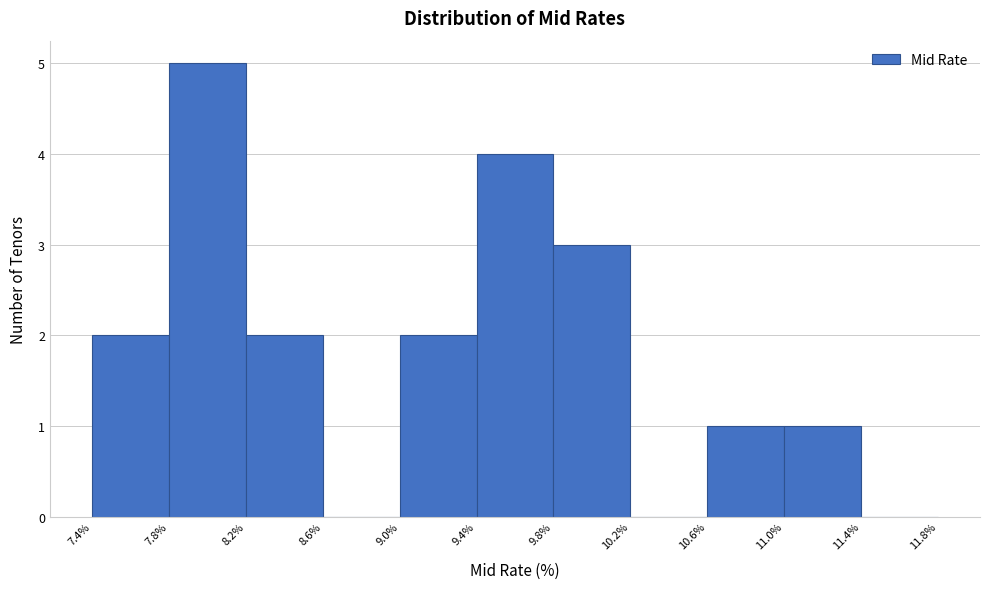

Reading left to right, transcribe this chart: for each bar, give the range it covers on the x-axis and its height. The values are not printed on the chart, so give them approximately, as read against the axis.

7.4% to 7.8%: 2
7.8% to 8.2%: 5
8.2% to 8.6%: 2
8.6% to 9.0%: 0
9.0% to 9.4%: 2
9.4% to 9.8%: 4
9.8% to 10.2%: 3
10.2% to 10.6%: 0
10.6% to 11.0%: 1
11.0% to 11.4%: 1
11.4% to 11.8%: 0